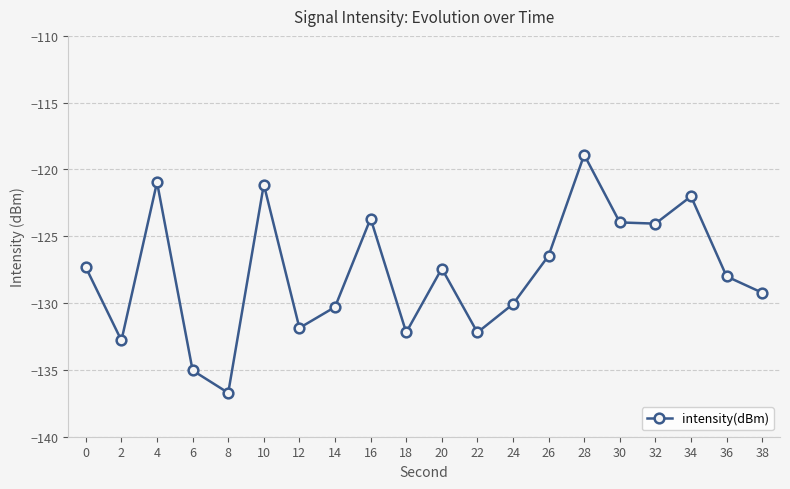

What is the greatest value displayed?

-118.9